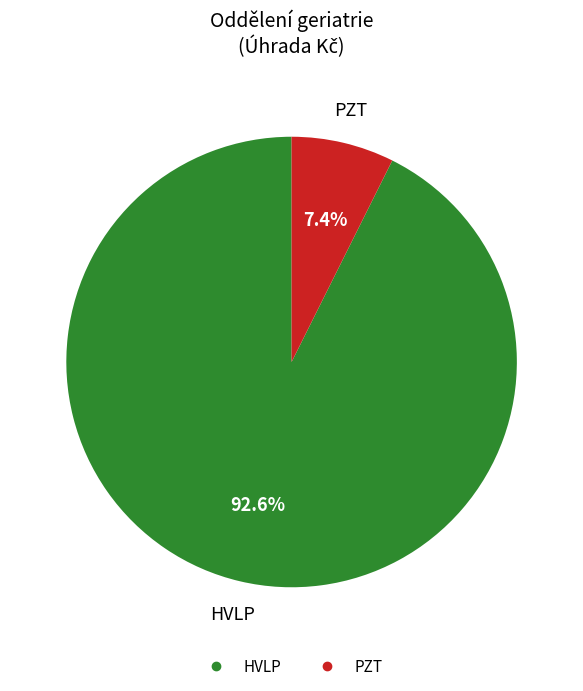

To the nearest percent, what is the average slice percentage?

50%